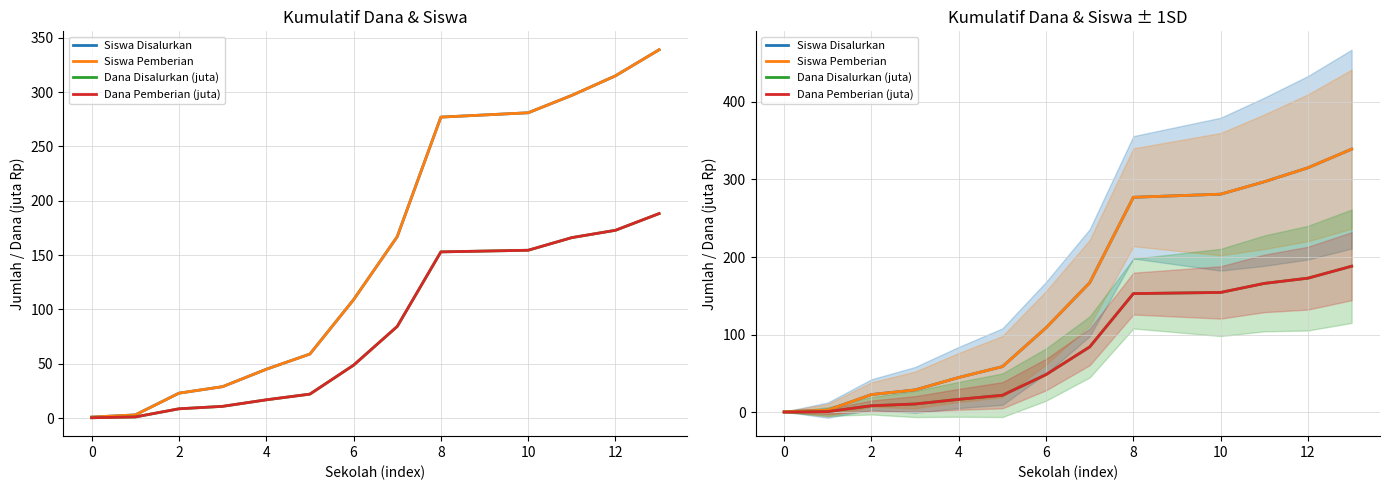

Is the value of Dana Disalurkan (juta) at 4 greater than the value of Siswa Pemberian at 12?

No